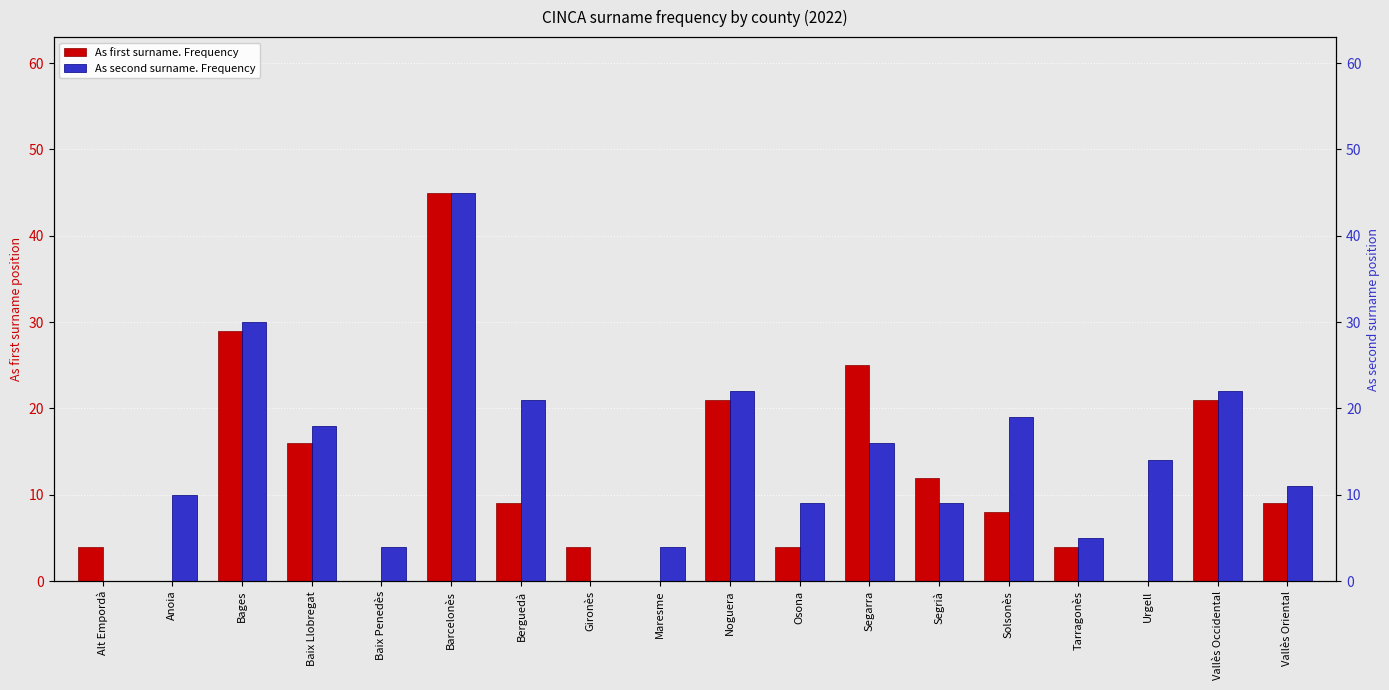

How many bars are there in total?

36